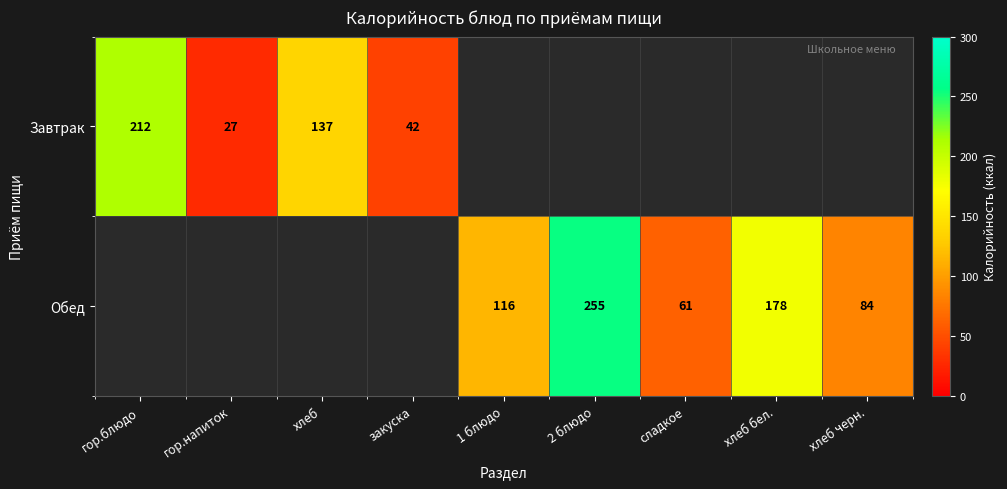

Is the value of Обед at хлеб черн. greater than the value of Завтрак at хлеб?

No